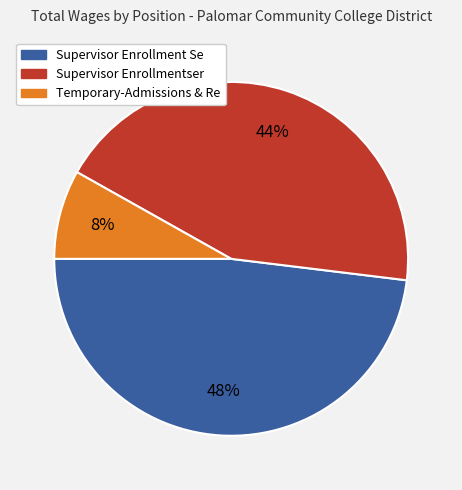

To the nearest percent, what portion does Temporary-Admissions & Re represent?

8%